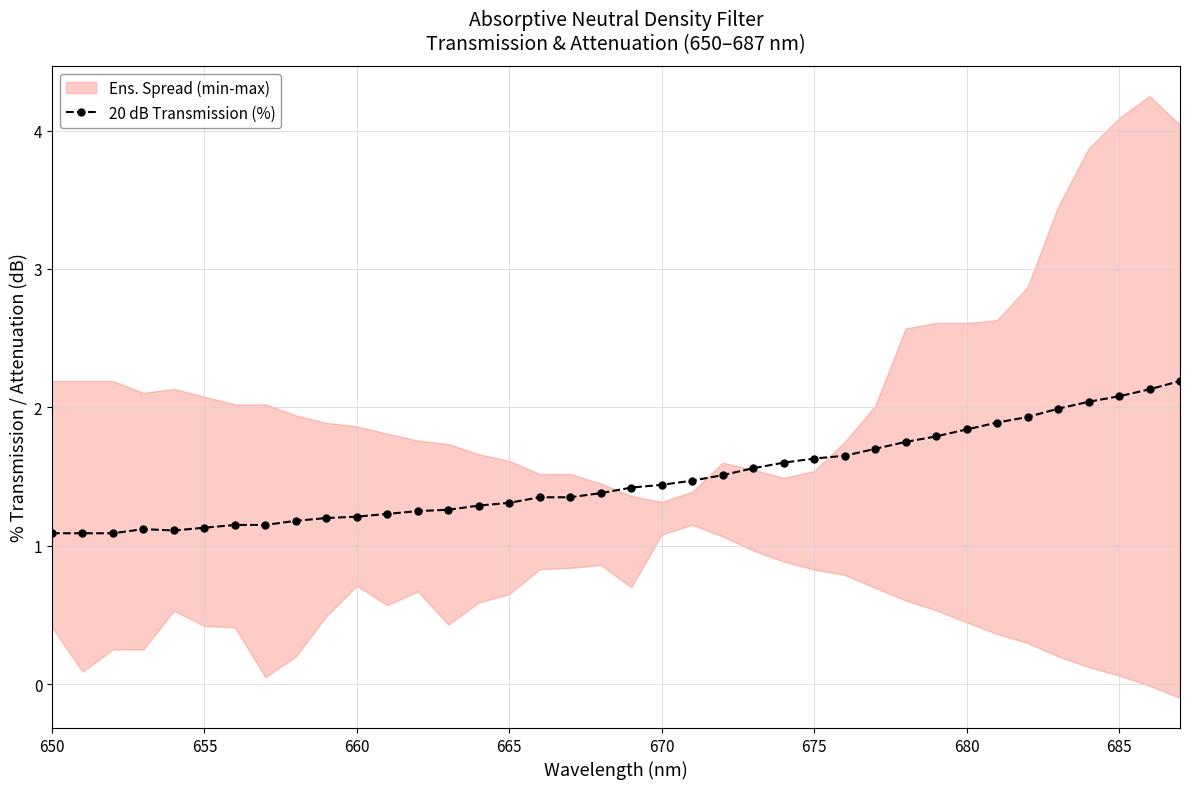

Is it true that 20 dB Transmission (%) equals 1.1 at 655?

True